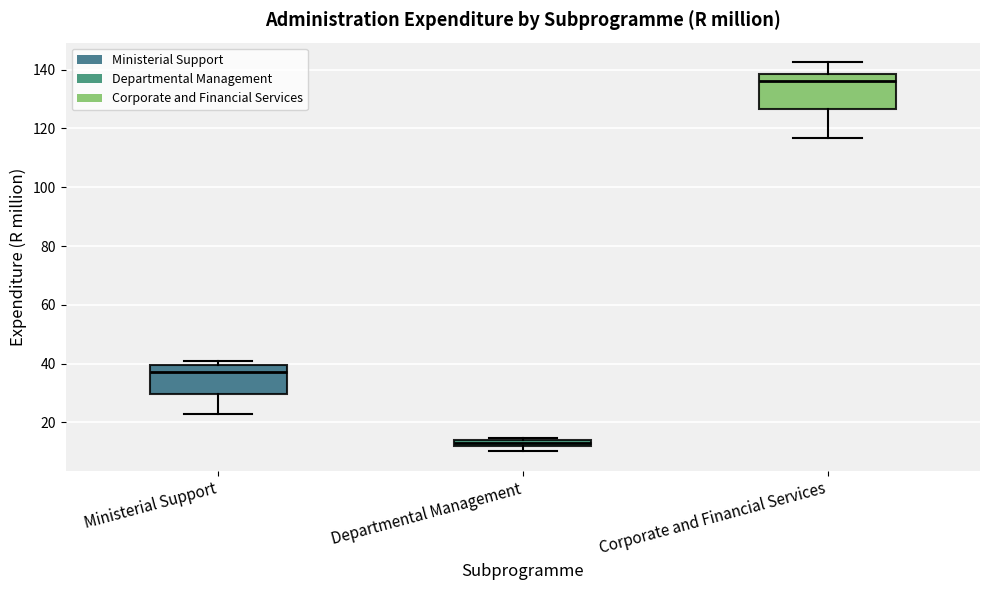

Which box's median line is the lowest?

Departmental Management